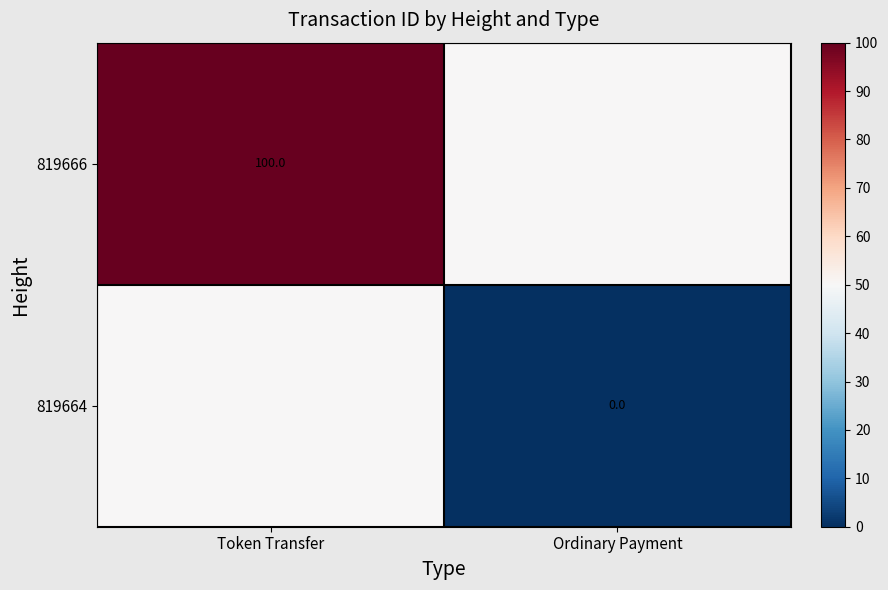

The value of 819666 at Token Transfer is 100. True or false?

True